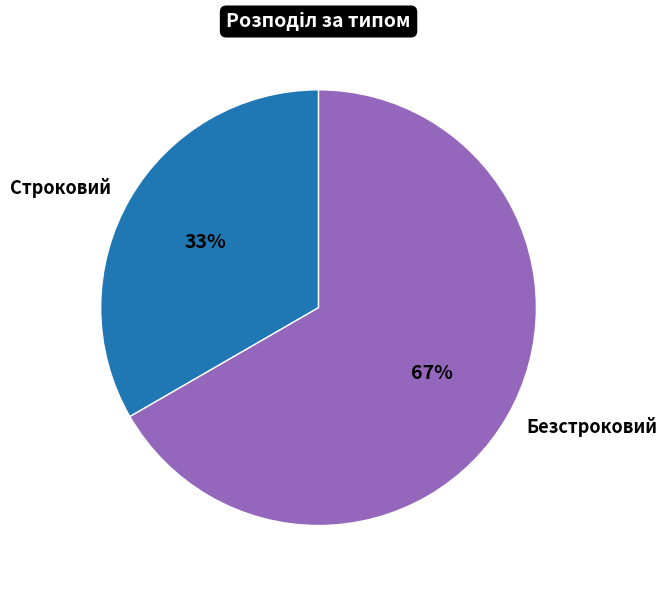

Between Безстроковий and Строковий, which is larger?

Безстроковий